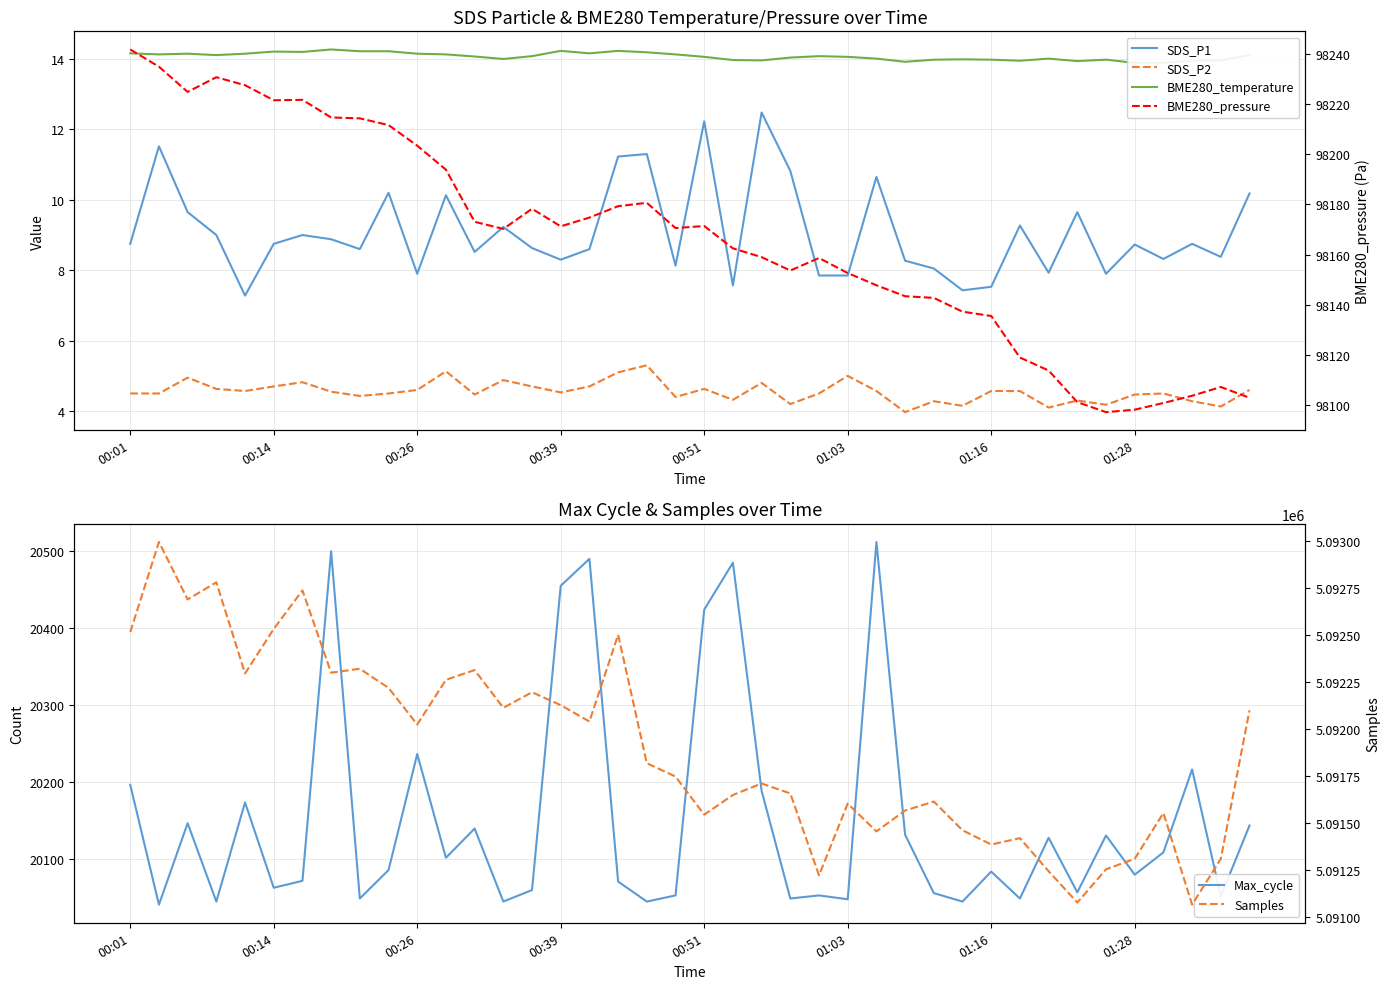

Reading right to left, what are all the values shown in this chart?

SDS_P1: 10.2	8.4	8.8	8.3	8.7	7.9	9.7	7.9	9.3	7.5	7.4	8.1	8.3	10.7	7.8	7.8	10.8	12.5	7.6	12.2	8.1	11.3	11.2	8.6	8.3	8.6	9.2	8.5	10.1	7.9	10.2	8.6	8.9	9.0	8.8	7.3	9.0	9.7	11.5	8.8
SDS_P2: 4.6	4.1	4.3	4.5	4.5	4.2	4.3	4.1	4.6	4.6	4.2	4.3	4.0	4.6	5.0	4.5	4.2	4.8	4.3	4.6	4.4	5.3	5.1	4.7	4.5	4.7	4.9	4.5	5.1	4.6	4.5	4.4	4.5	4.8	4.7	4.6	4.6	5.0	4.5	4.5
BME280_temperature: 14.1	14.0	13.9	13.9	13.9	14.0	13.9	14.0	13.9	14.0	14.0	14.0	13.9	14.0	14.1	14.1	14.0	14.0	14.0	14.1	14.1	14.2	14.2	14.2	14.2	14.1	14.0	14.1	14.1	14.2	14.2	14.2	14.3	14.2	14.2	14.2	14.1	14.2	14.1	14.2
Max_cycle: 20143.0	20051.0	20216.0	20108.0	20079.0	20130.0	20056.0	20127.0	20048.0	20083.0	20044.0	20055.0	20131.0	20512.0	20047.0	20052.0	20048.0	20188.0	20485.0	20424.0	20052.0	20044.0	20070.0	20490.0	20455.0	20059.0	20044.0	20139.0	20101.0	20236.0	20085.0	20048.0	20500.0	20071.0	20062.0	20173.0	20044.0	20146.0	20040.0	20196.0
BME280_pressure: 98102.9	98107.2	98103.7	98100.8	98098.2	98097.2	98101.2	98113.8	98119.0	98135.5	98137.2	98142.8	98143.4	98147.8	98152.7	98158.7	98153.7	98159.0	98162.5	98171.4	98170.6	98180.7	98179.3	98174.8	98171.3	98178.3	98170.2	98173.1	98193.9	98203.4	98211.7	98214.3	98214.7	98221.7	98221.6	98227.6	98230.8	98224.9	98234.9	98241.8
Samples: 5092100.0	5091309.0	5091065.0	5091553.0	5091309.0	5091253.0	5091076.0	5091243.0	5091419.0	5091385.0	5091461.0	5091614.0	5091566.0	5091455.0	5091603.0	5091221.0	5091657.0	5091710.0	5091649.0	5091544.0	5091747.0	5091818.0	5092502.0	5092040.0	5092127.0	5092196.0	5092113.0	5092314.0	5092262.0	5092024.0	5092219.0	5092321.0	5092300.0	5092738.0	5092533.0	5092296.0	5092781.0	5092690.0	5092996.0	5092516.0